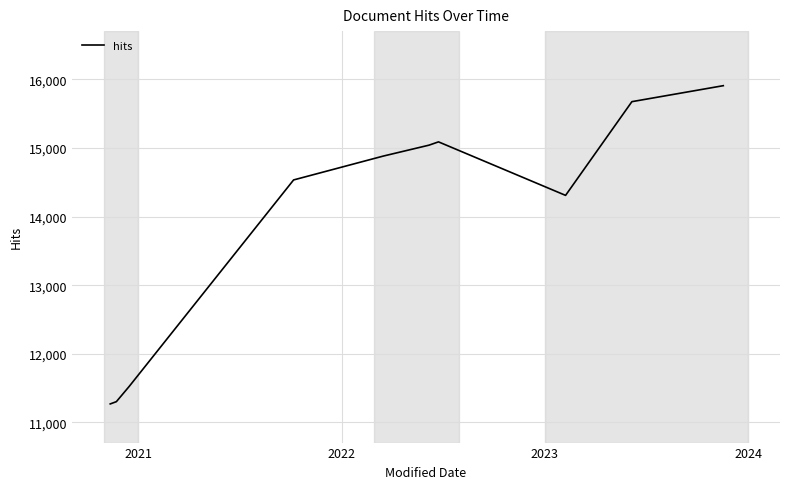

What is the smallest value displayed?

11270